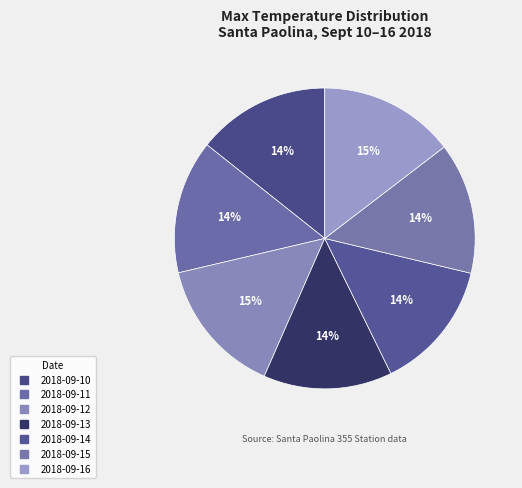

How many segments does this pie chart have?

7